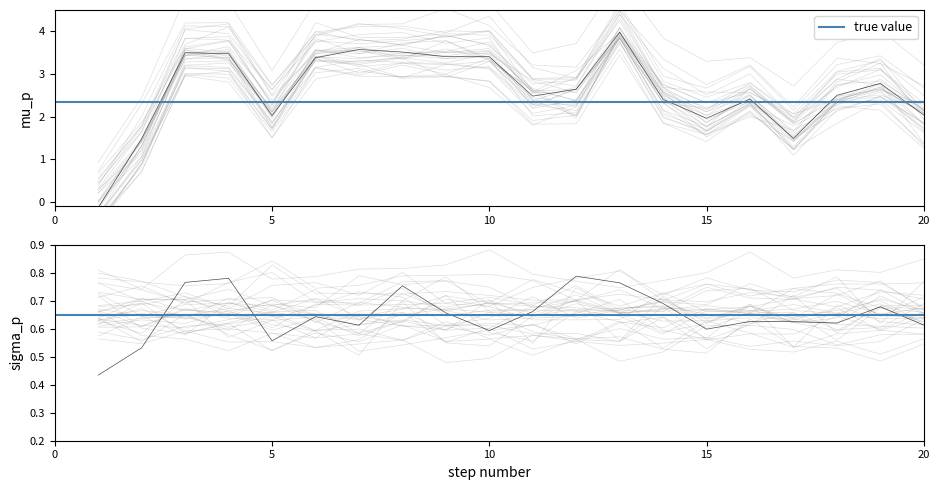

What is the greatest value displayed?

4.0